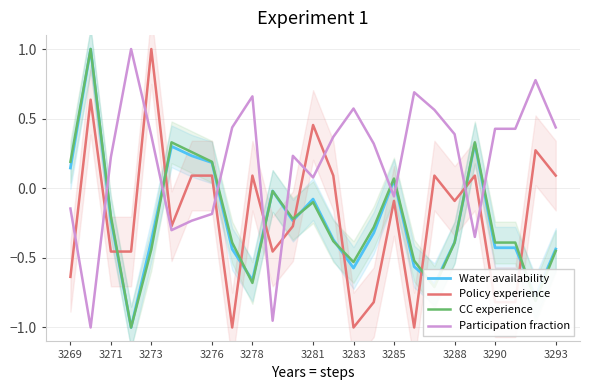

Is it true that Participation fraction equals 0.6 at 3290?

False